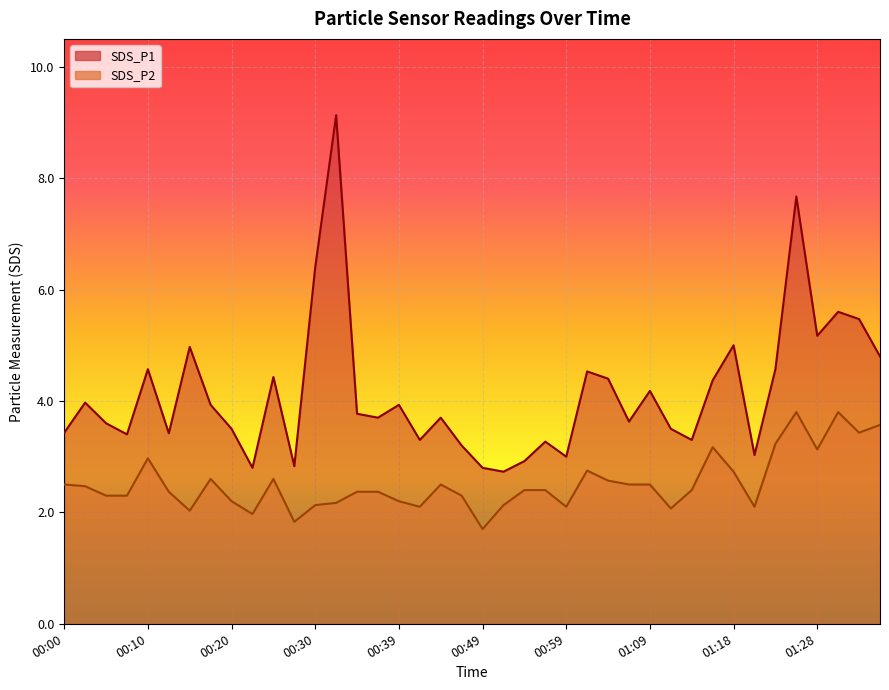

True or false: SDS_P1 and SDS_P2 cross at least once.

False